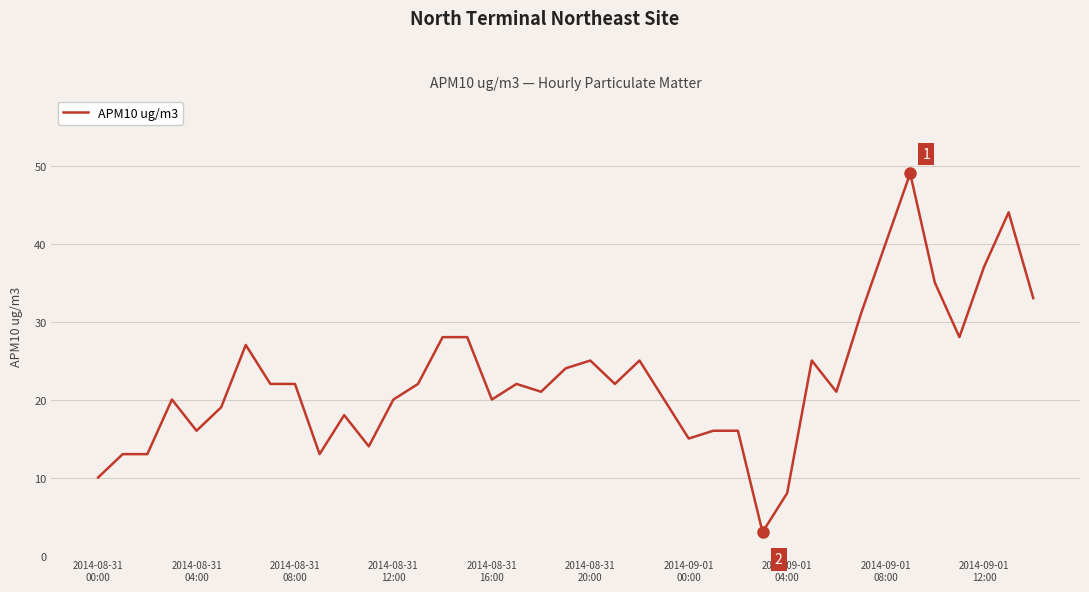

What is the minimum value shown in the chart?

3